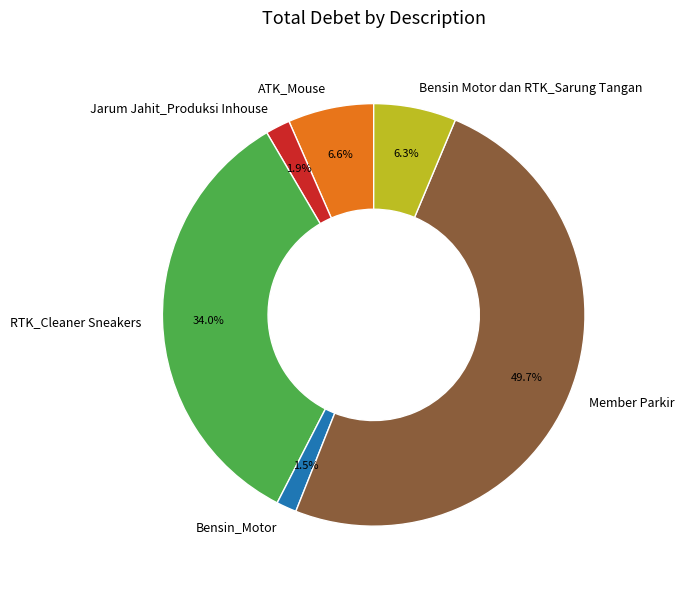

What is the largest slice in the pie chart?

Member Parkir